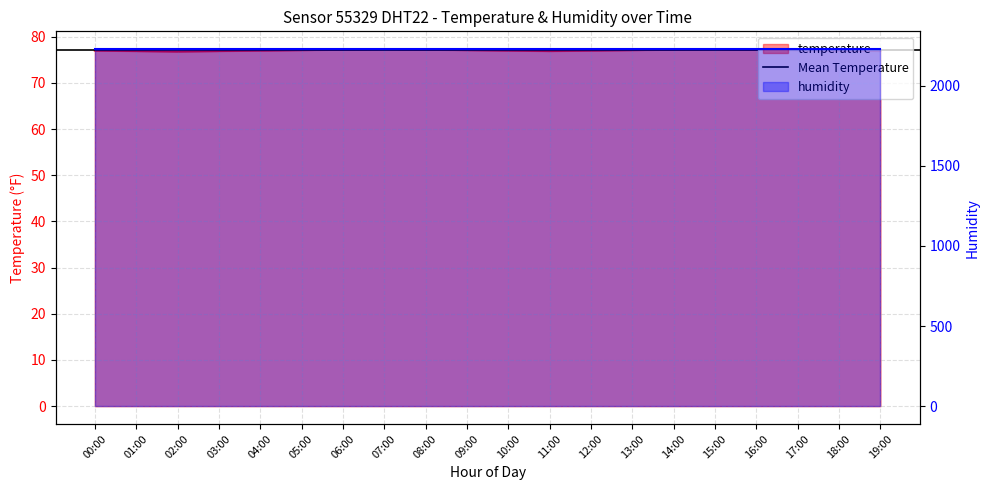

What is the minimum value shown in the chart?

76.8